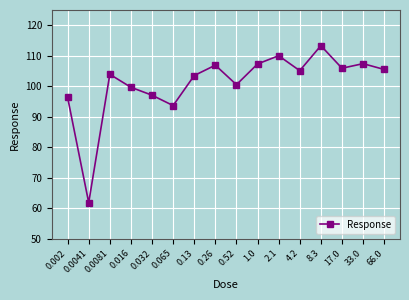

Read the value at 8.3.

113.3